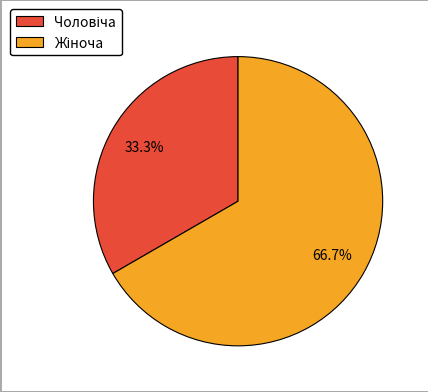

Does any single category account for the majority?

Yes